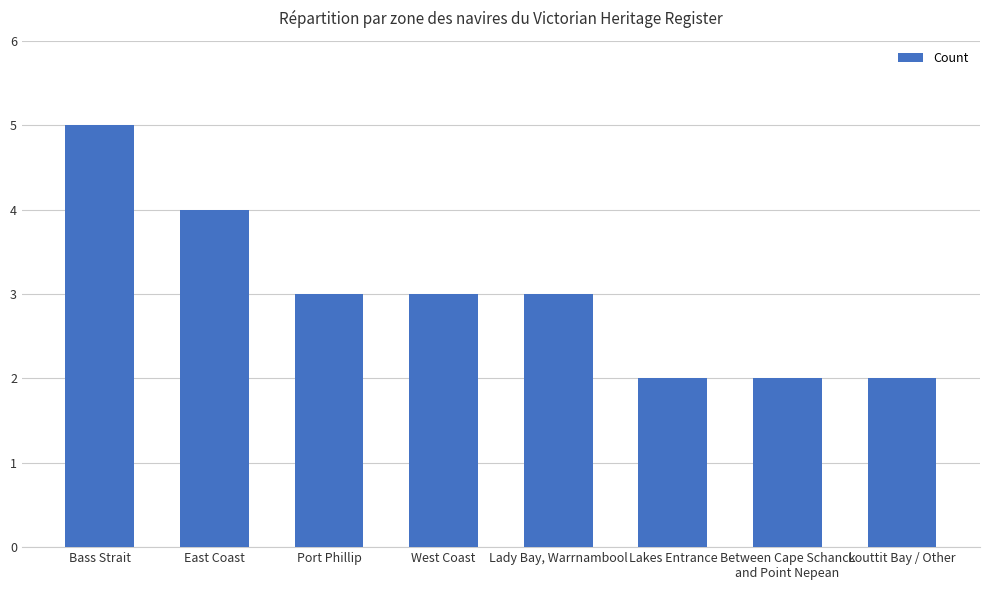

What is the sum of the values at East Coast and Lakes Entrance?

6